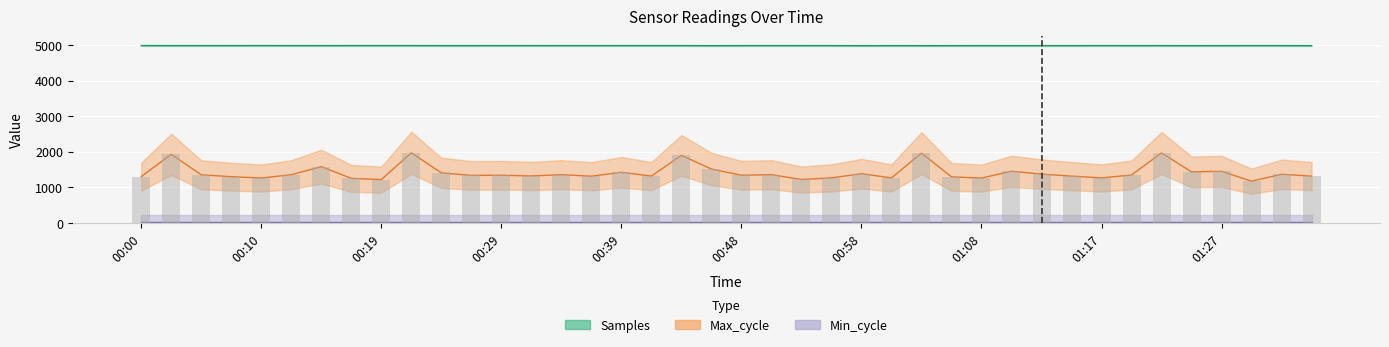

Where is Max_cycle nearest to the value 1575?

00:14